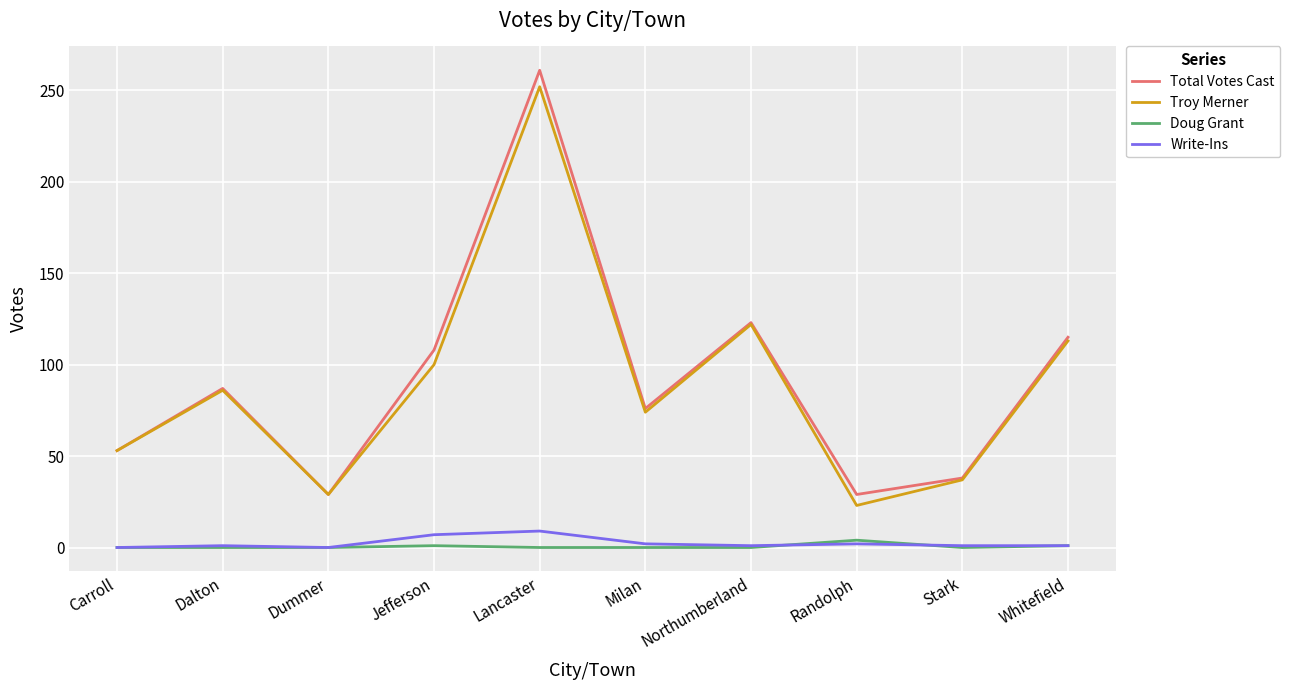

What position from the right is Lancaster?

6